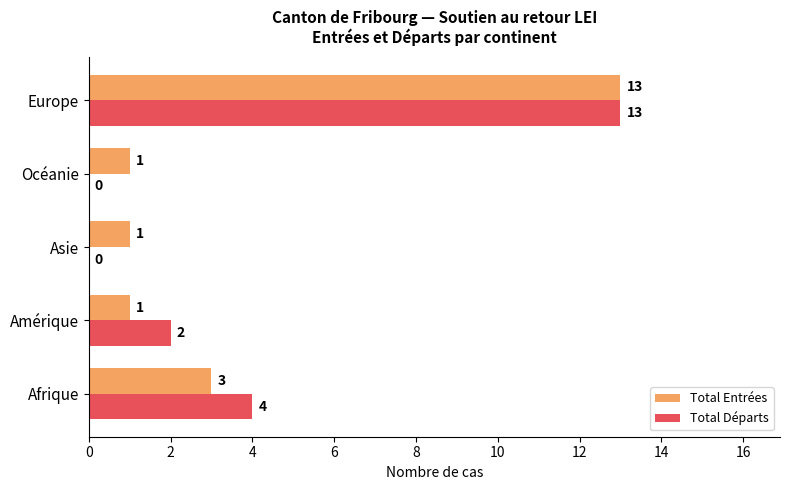

Which series changed the most between Afrique and Océanie?

Total Départs